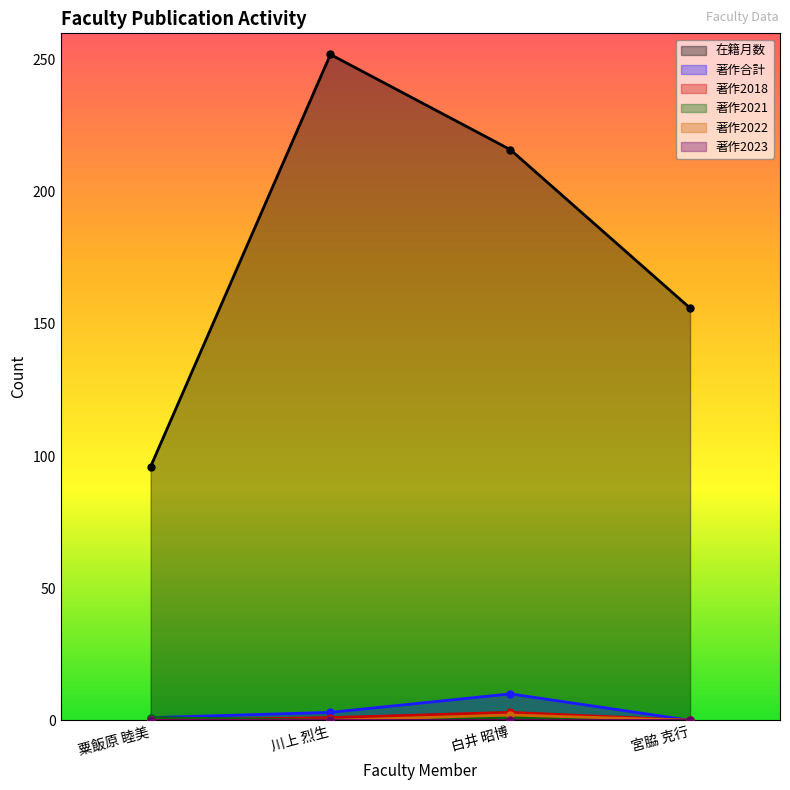

True or false: 著作合計 has more than 0 interior local peaks.

True